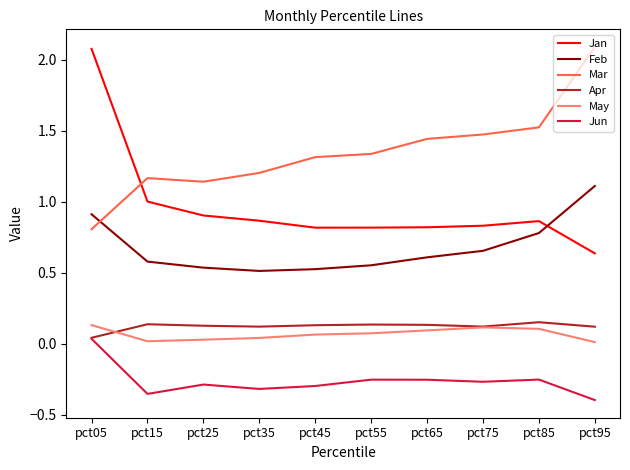

At how many categories does at least one series exceed 0?

10